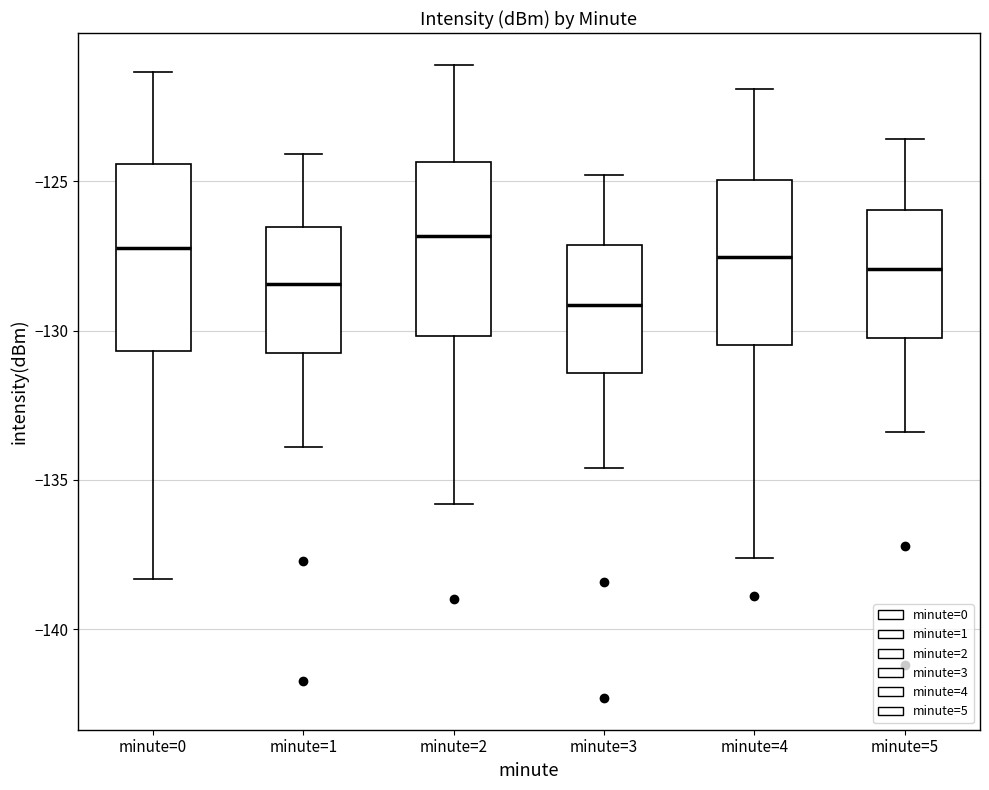

Where does the lower whisker of the box for minute=5 end on the y-axis? The values are not printed on the chart, so give them approximately, as read against the axis.

-133.5